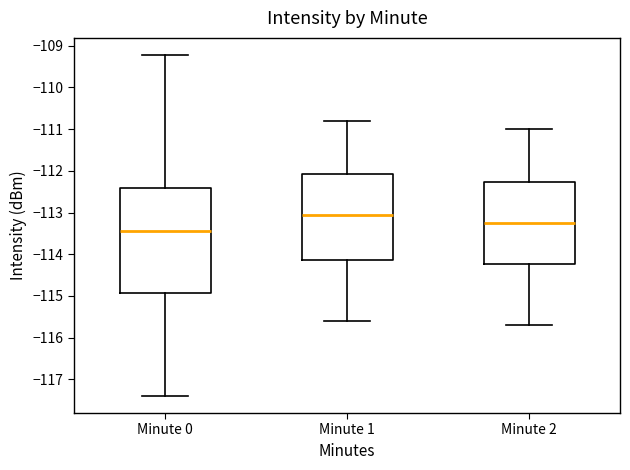

Which box's median line is the lowest?

Minute 0